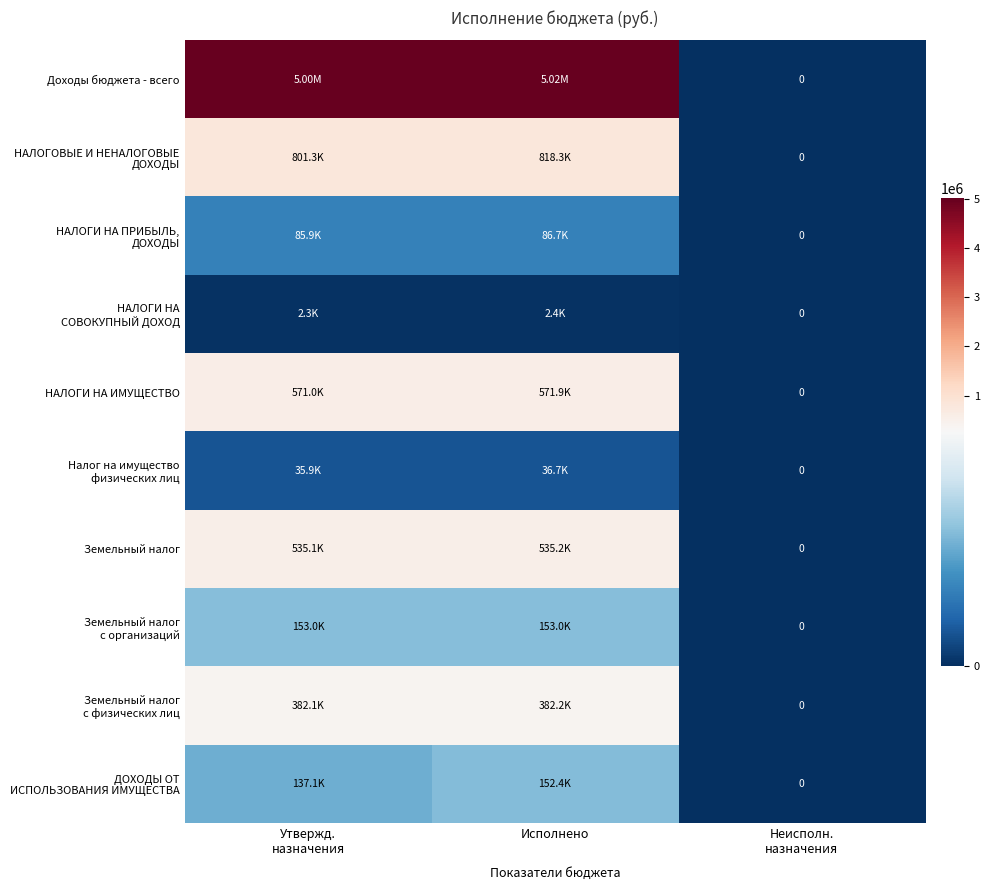

Count the number of categories in the chart.

3